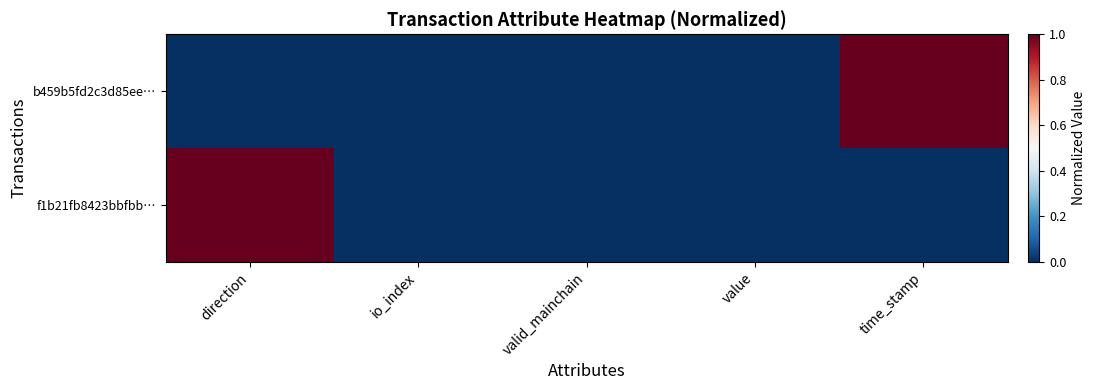

How many series are shown in this chart?

2